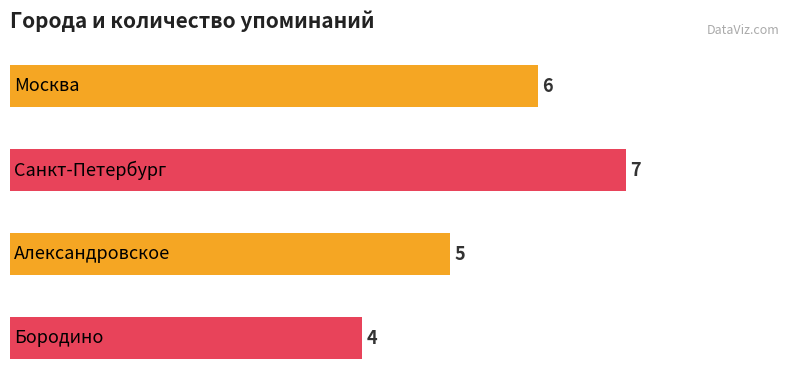

At which category does the chart reach its minimum across all series?

Бородино